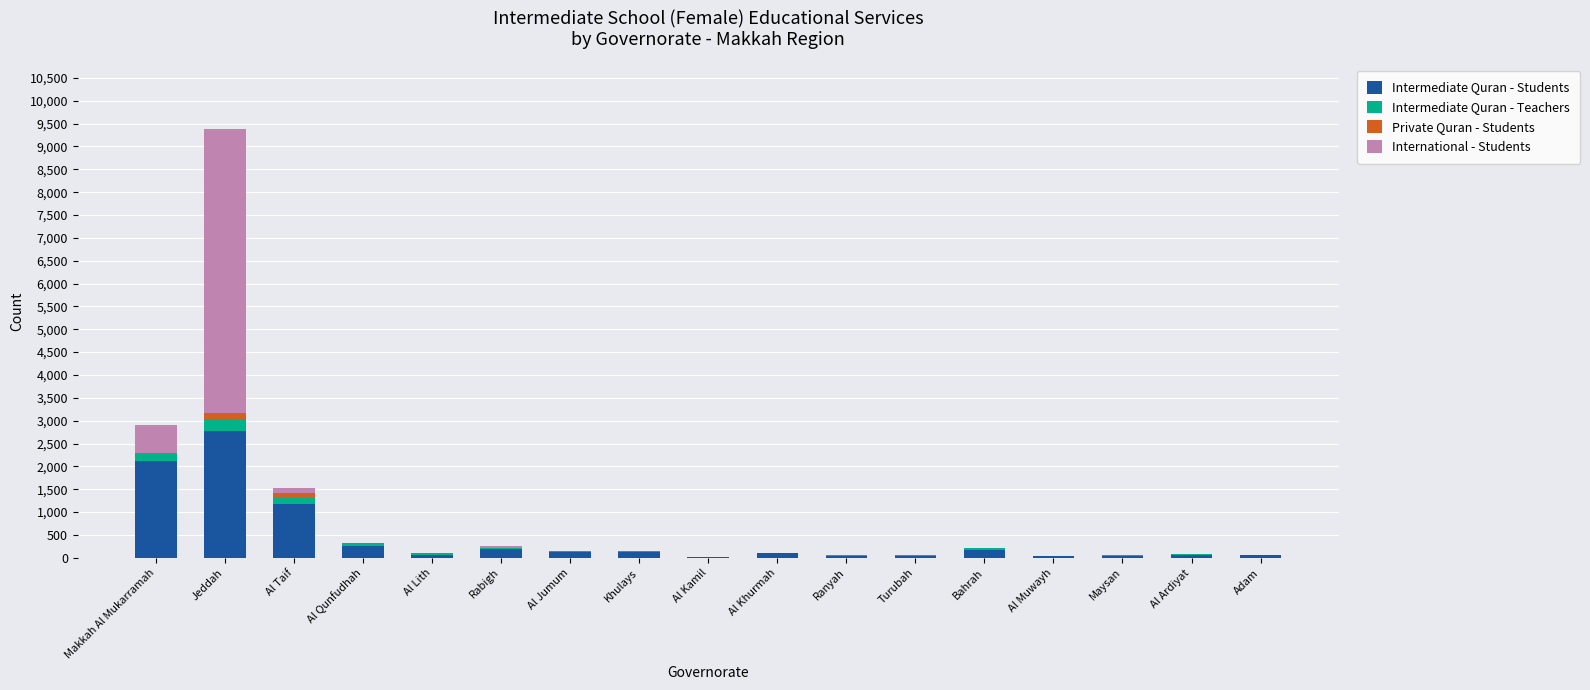

What is the total value across all series at Al Jumum?

145